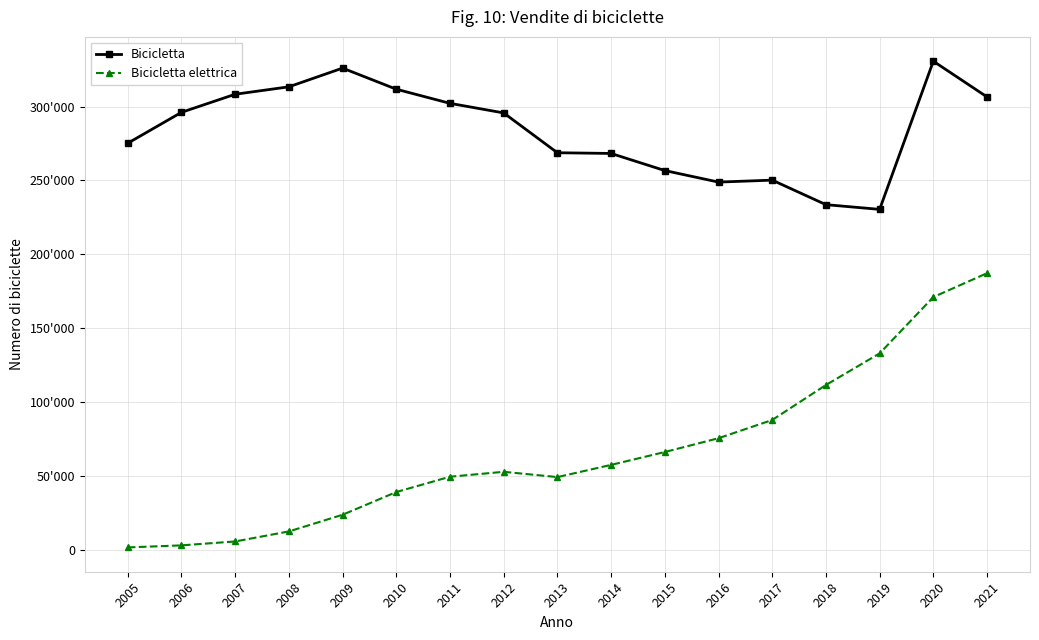

At 2007, list the series in order from smallest to largest.

Bicicletta elettrica, Bicicletta